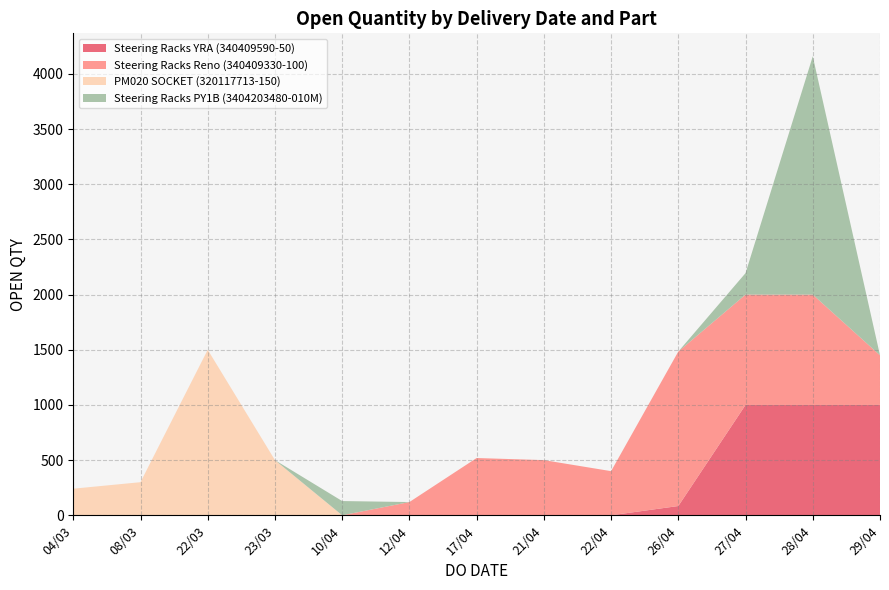

The value of Steering Racks YRA (340409590-50) at 04/03 is -580. True or false?

False